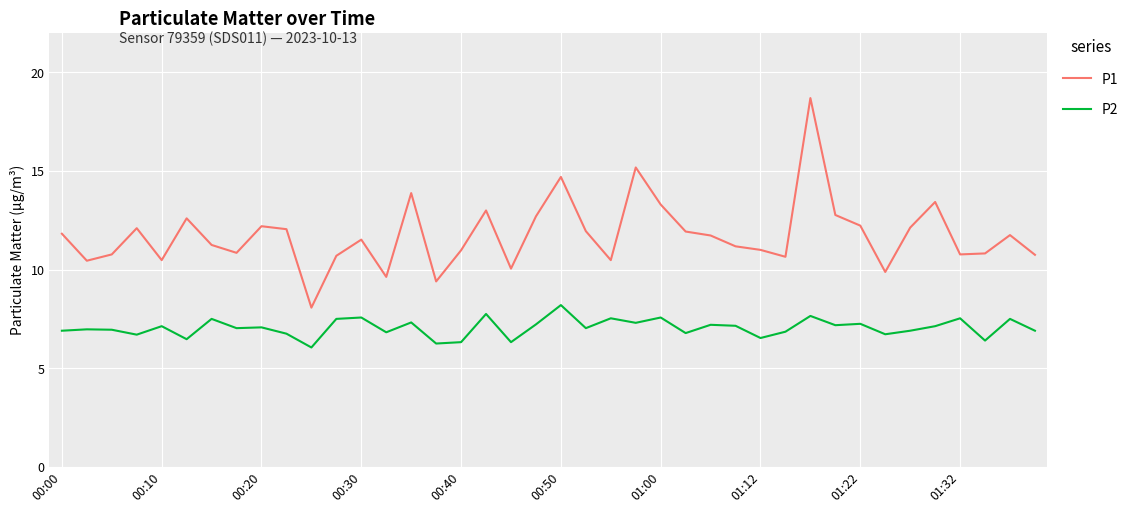

What is the maximum value shown in the chart?

18.7